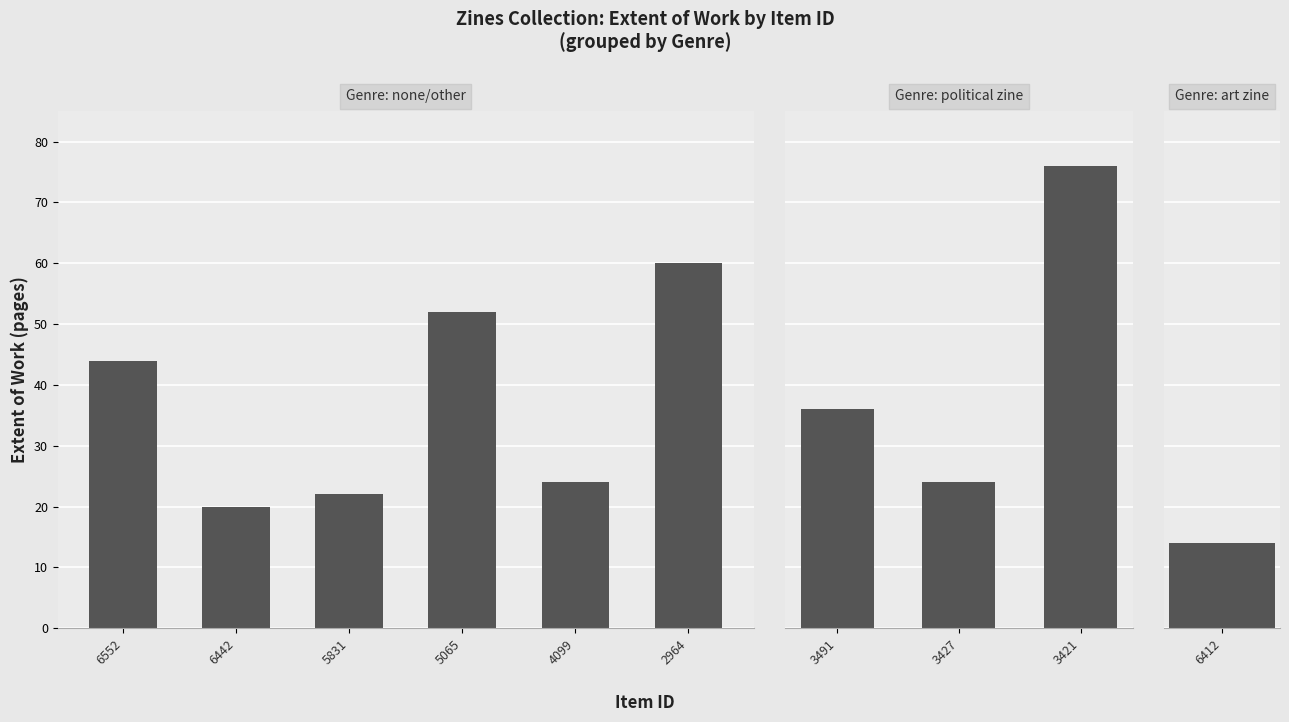

Rank the categories by value from highest to lowest.

3421, 2964, 5065, 6552, 3491, 4099, 3427, 5831, 6442, 6412